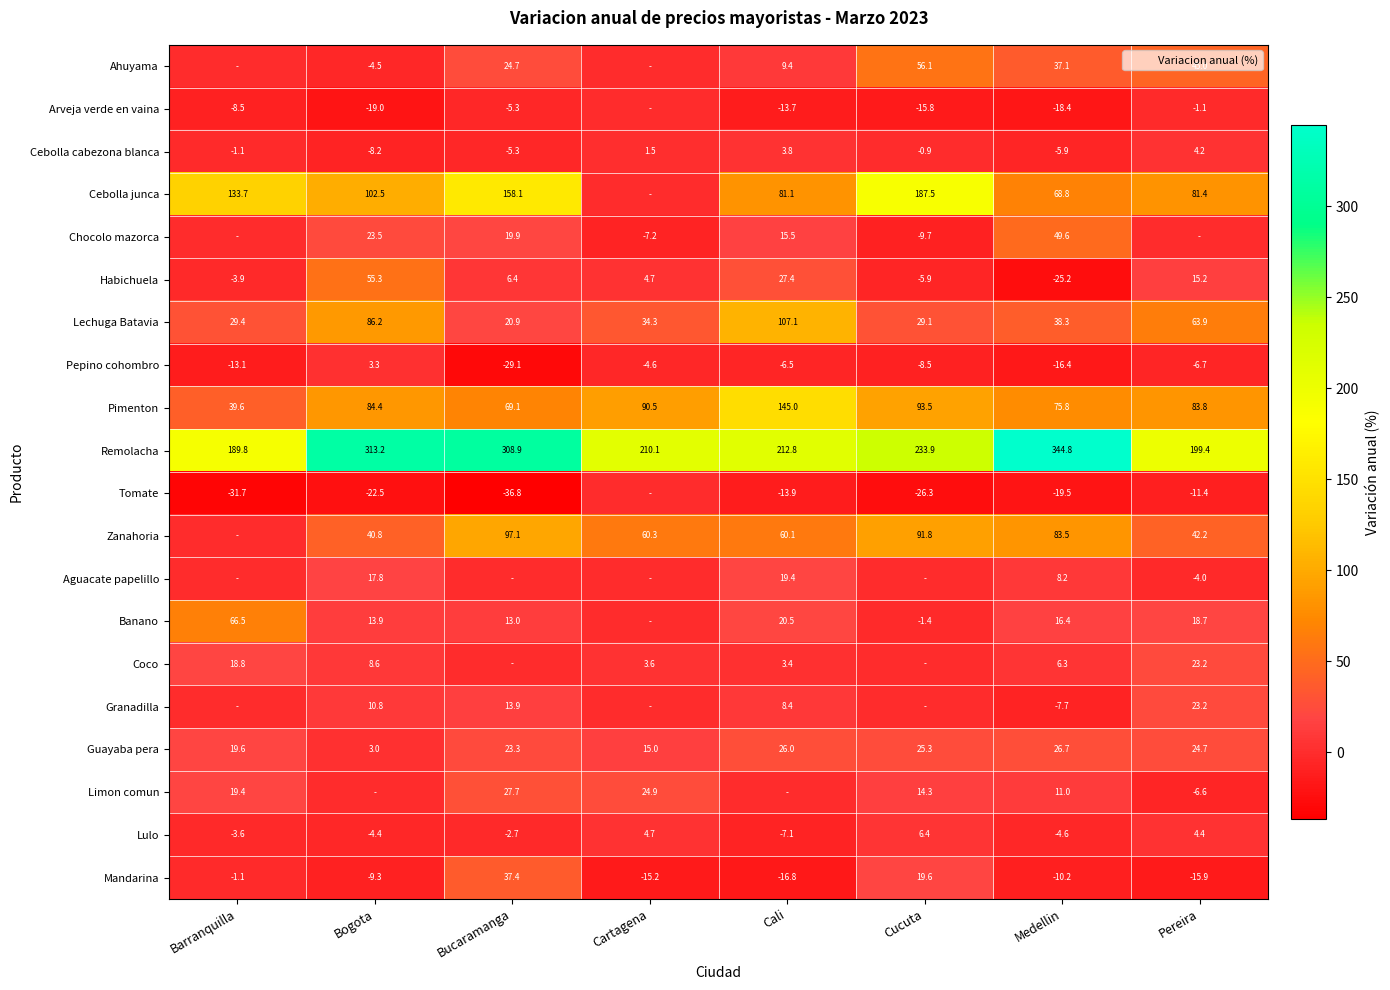

At which label does Habichuela first exceed 6?

Bogota